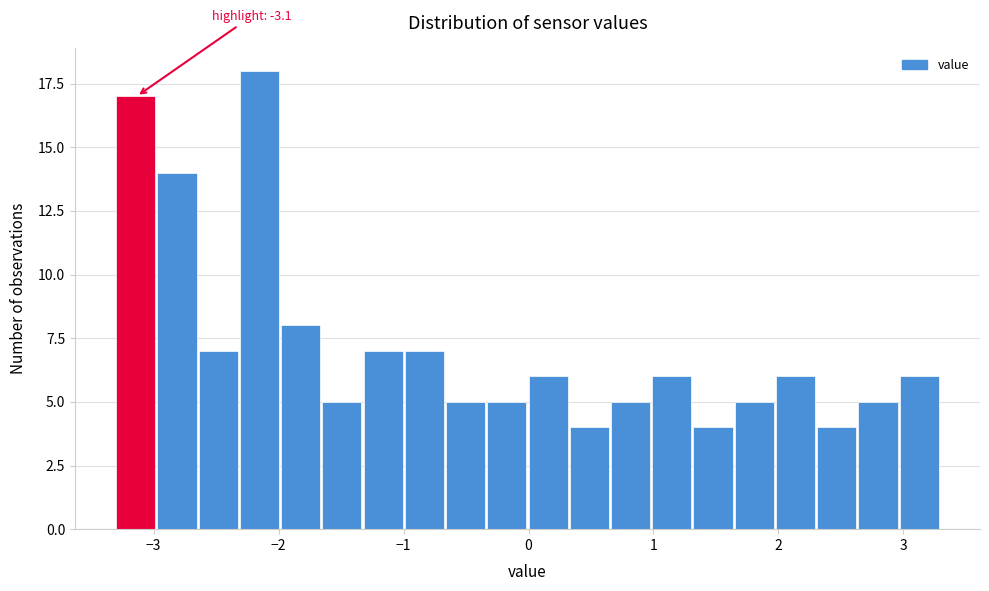

Read against the x-axis, roughly where is the centre of the tallest bar?

-2.2